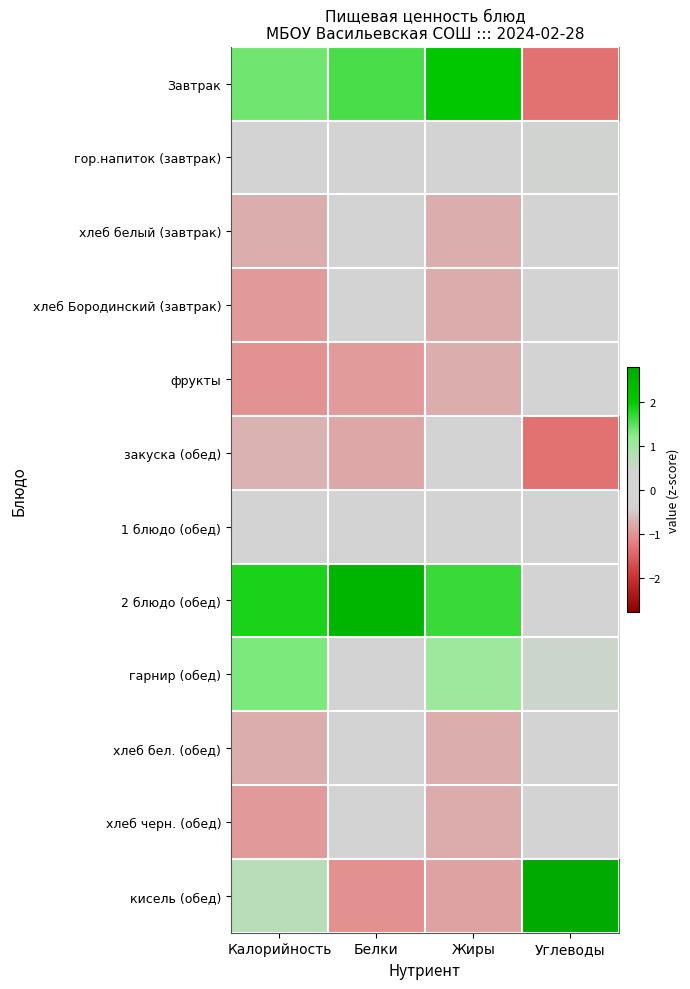

What is the maximum value shown in the chart?

2.8